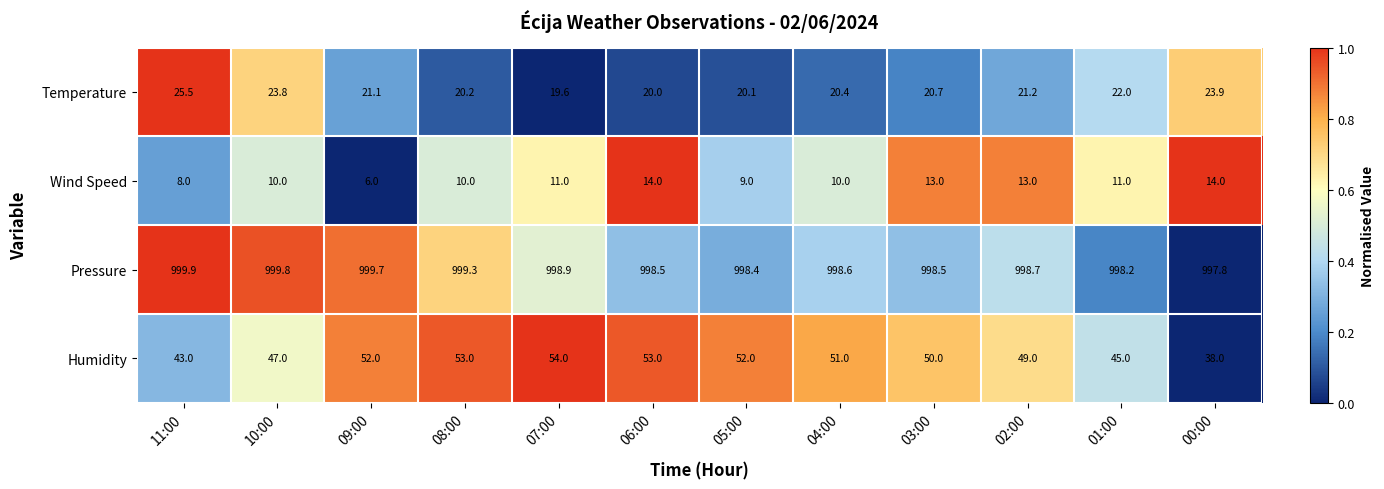

At which category is the sum across all series the highest?

06:00